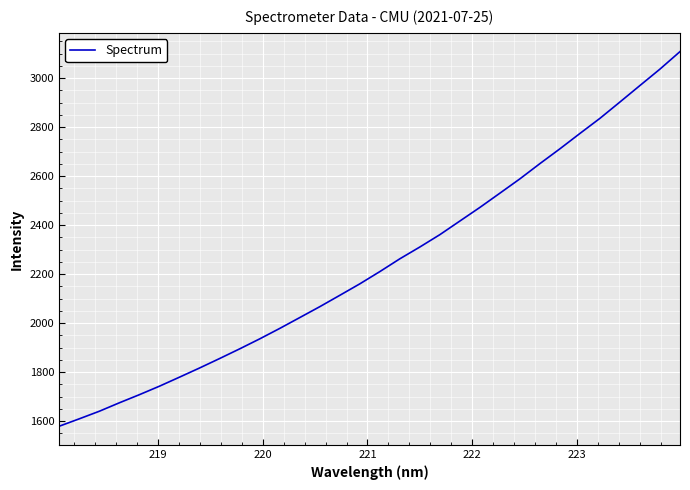

What is the minimum value shown in the chart?

1579.2